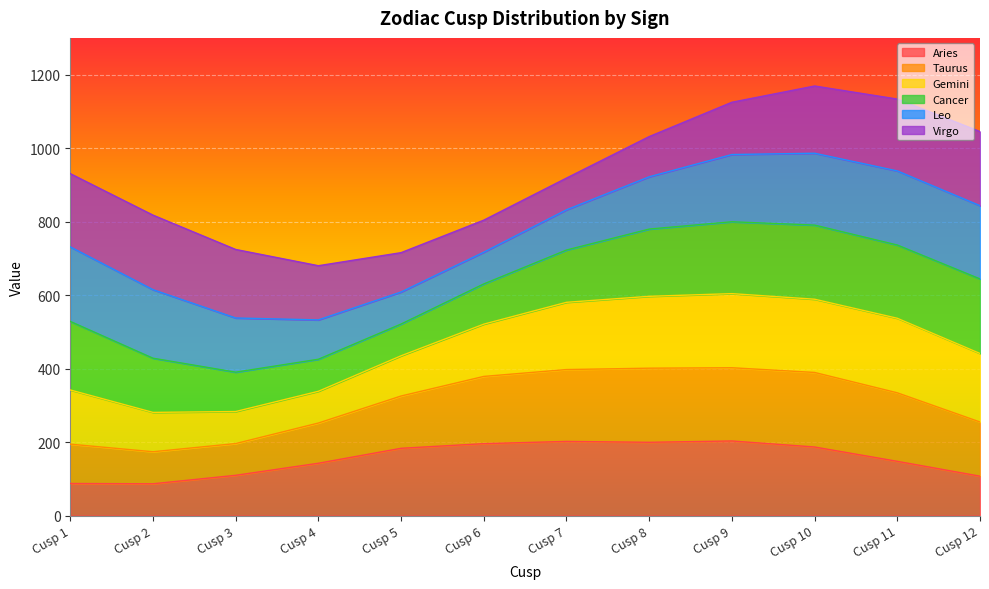

True or false: Aries and Taurus cross at least once.

False